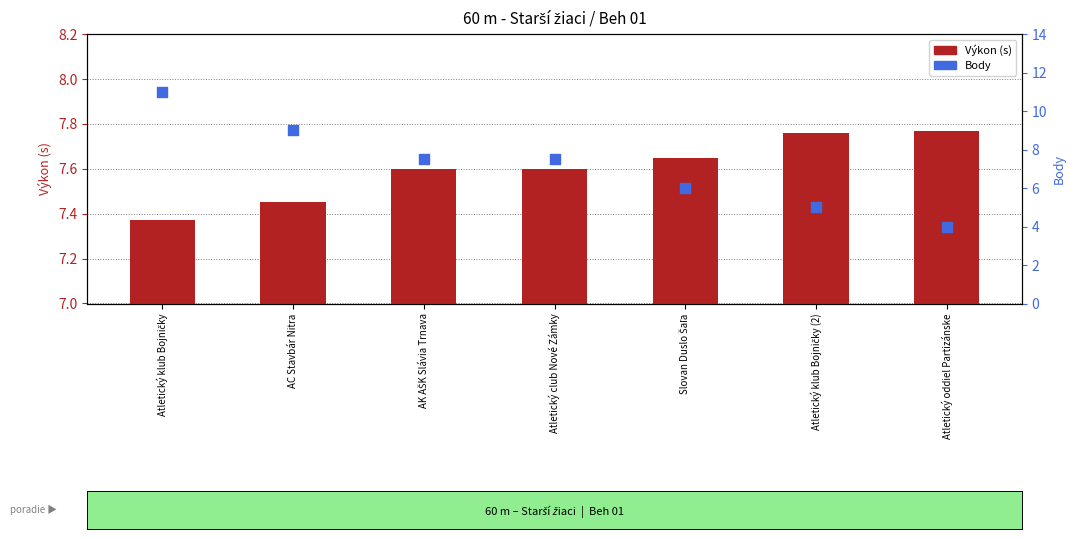

Which series has the largest total across all categories?

Výkon (s)